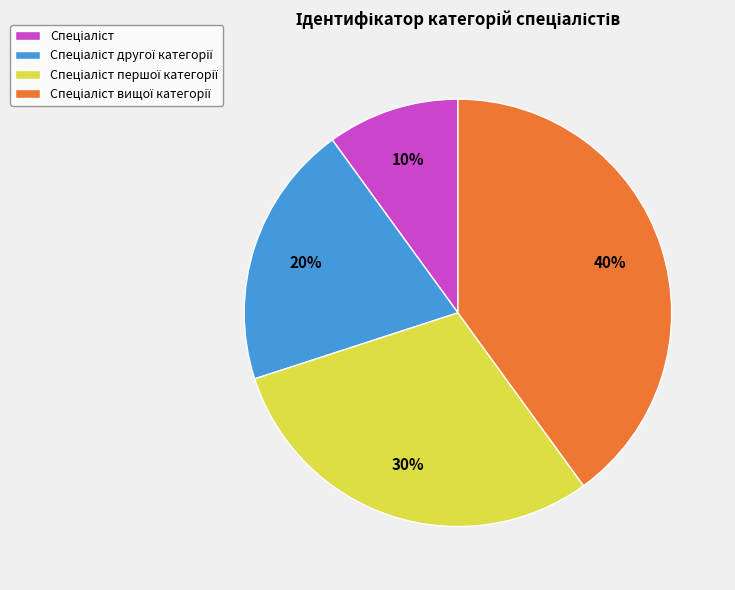

To the nearest percent, what is the average slice percentage?

25%